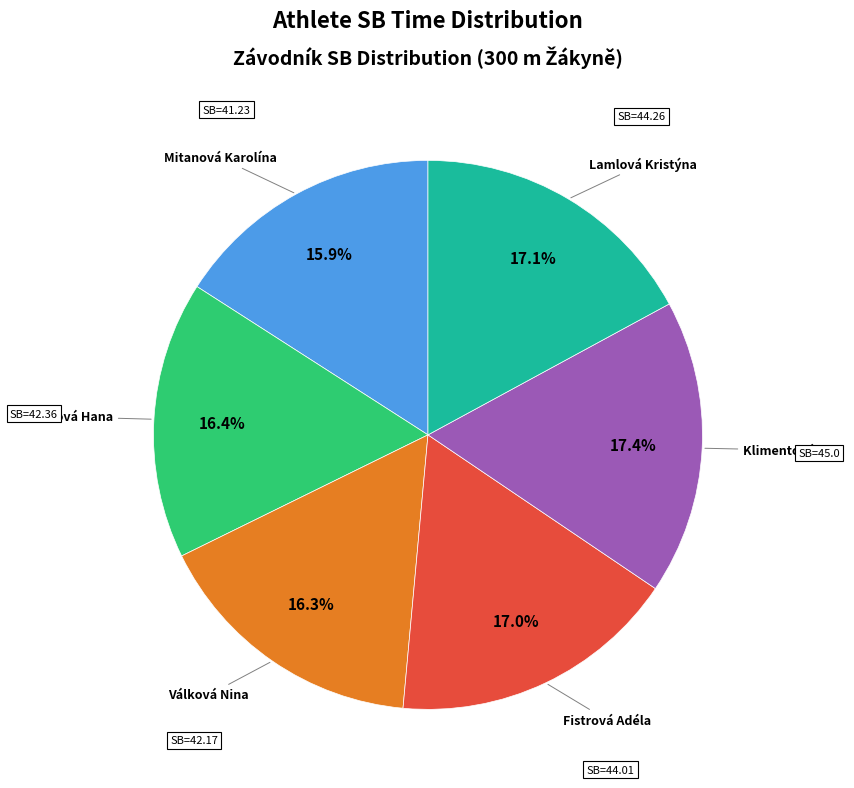

Is there a majority slice in this chart?

No